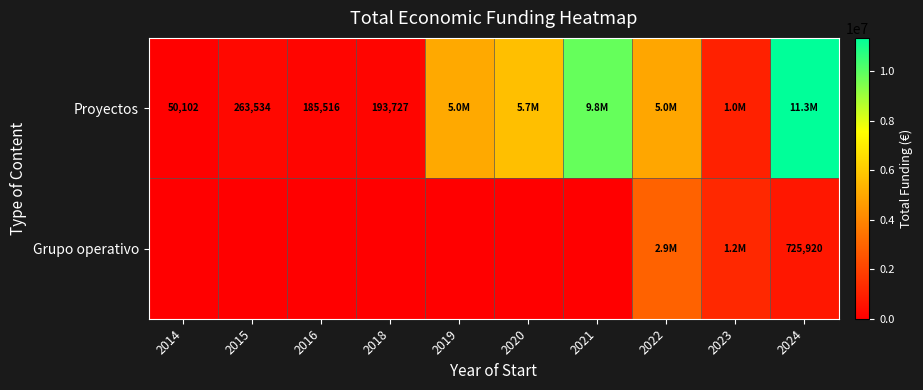

The value of Proyectos at 2018 is 342017. True or false?

False